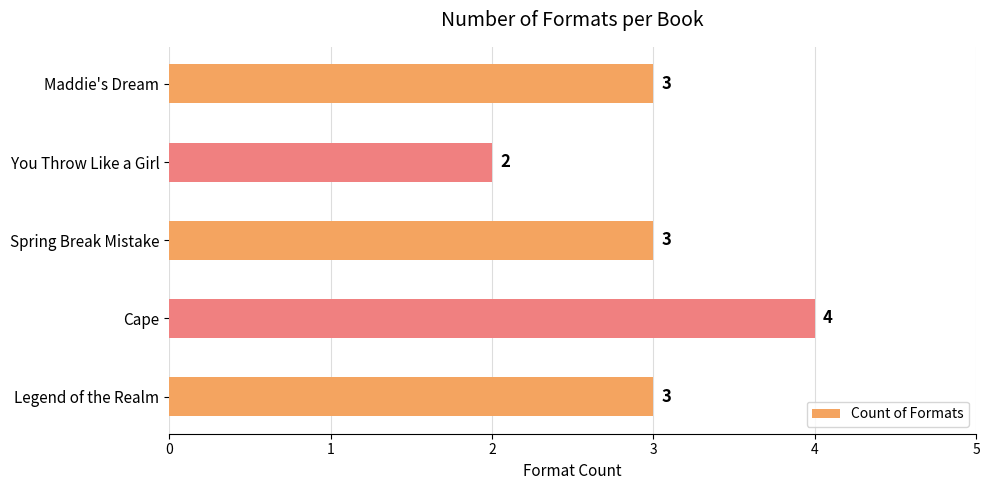

Does the chart contain stacked bars?

No